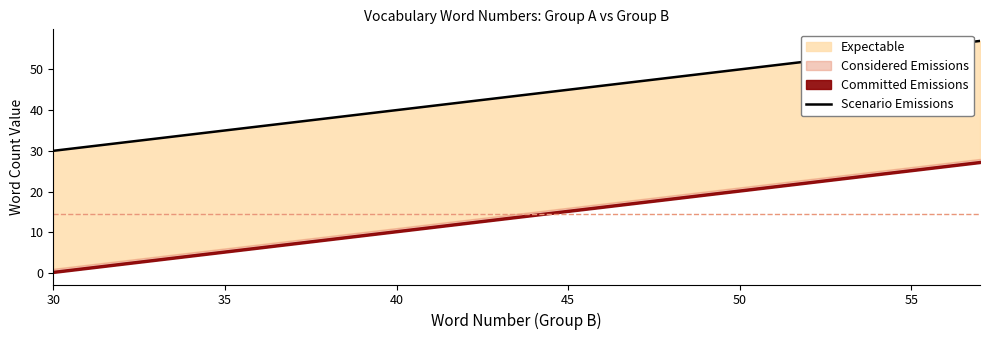

Which label corresponds to the largest value in the chart?

57